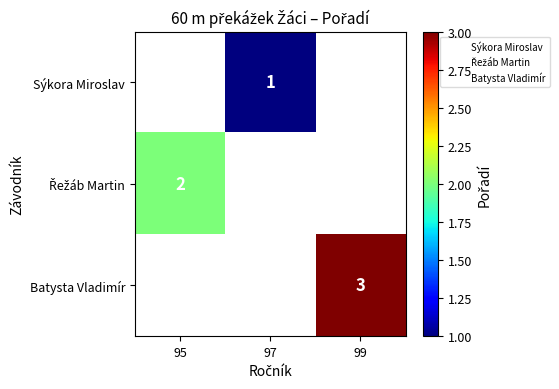

What is the smallest value displayed?

1.0